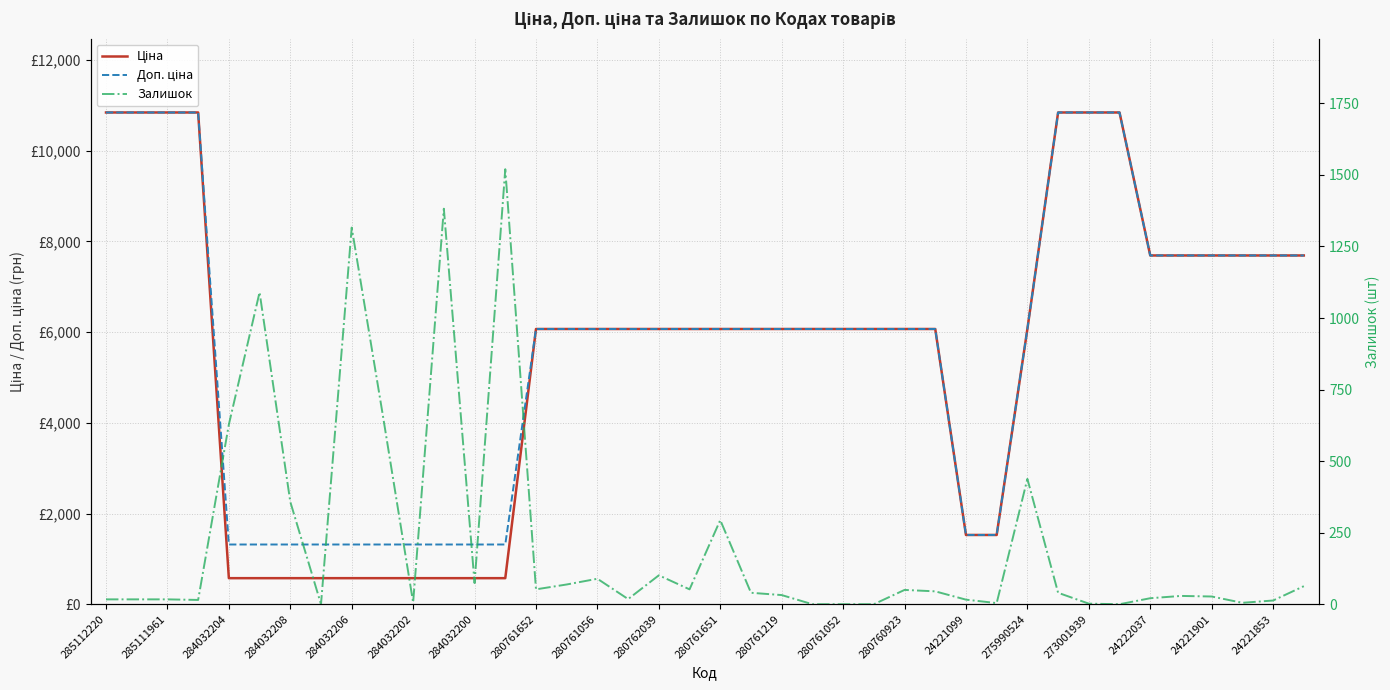

Which series has the largest range (max minus min)?

Ціна